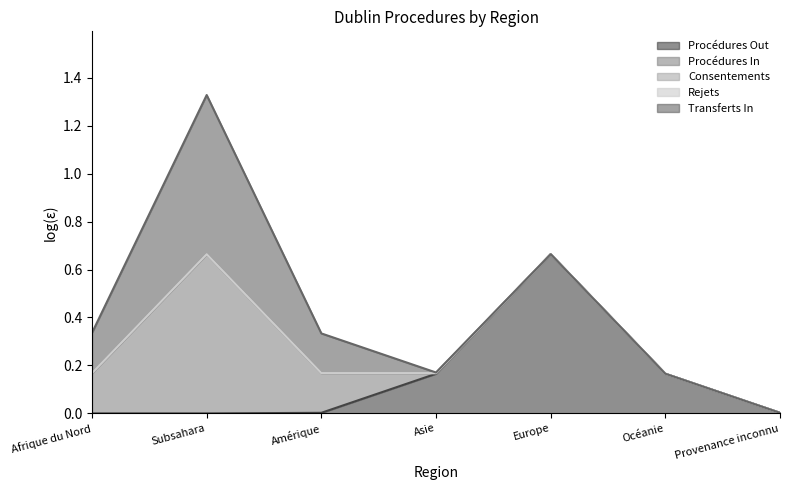

True or false: Transferts In and Procédures In cross at least once.

False